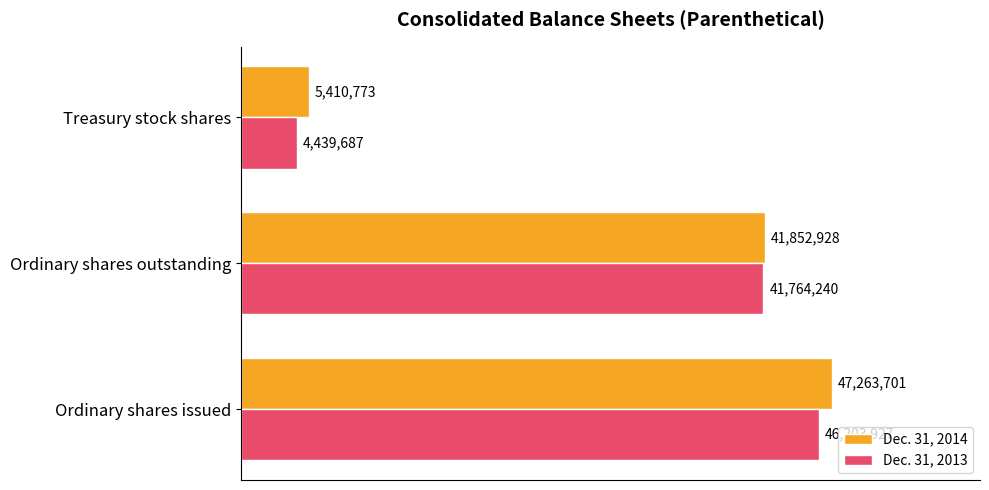

What is the value of the Dec. 31, 2013 bar at the 1st from the left?

46203927